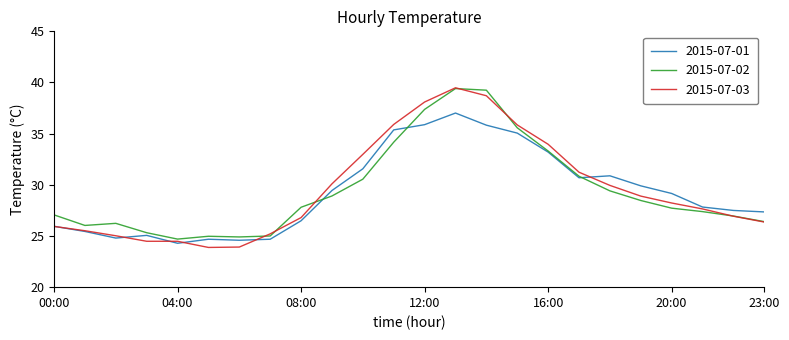

What is the label of the 13th point from the left?

12:00